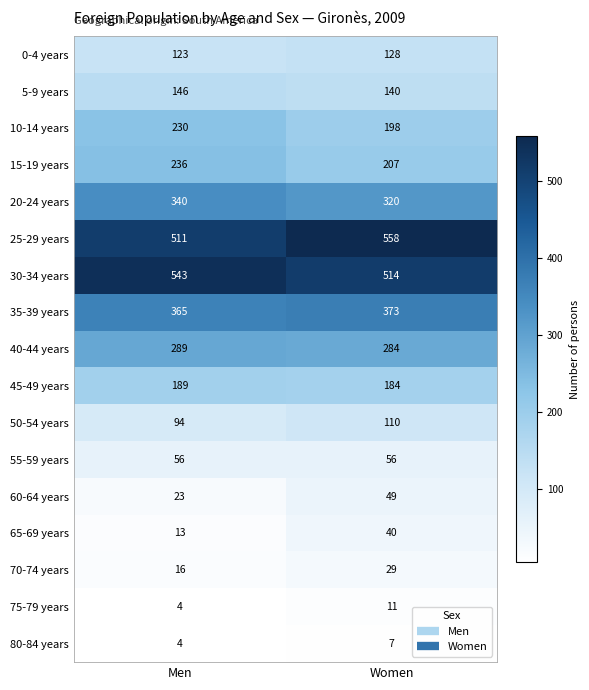

Is it true that 75-79 years equals 4 at Men?

True